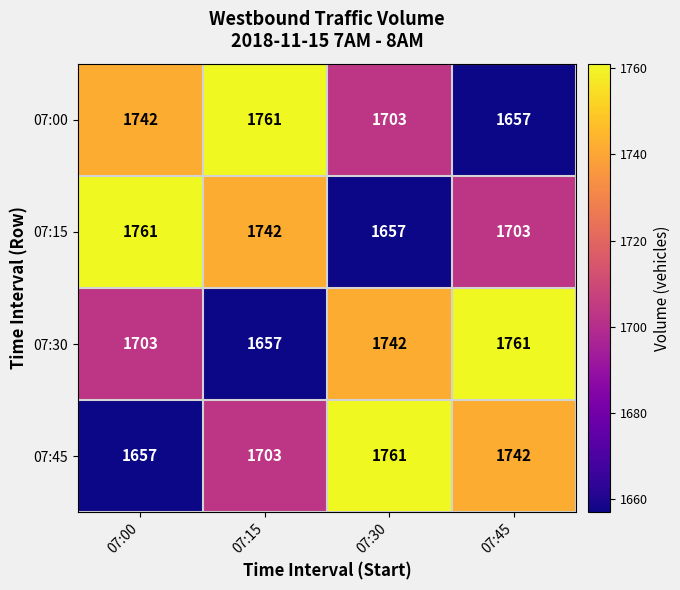

At which label does 07:15 first exceed 1742?

07:00